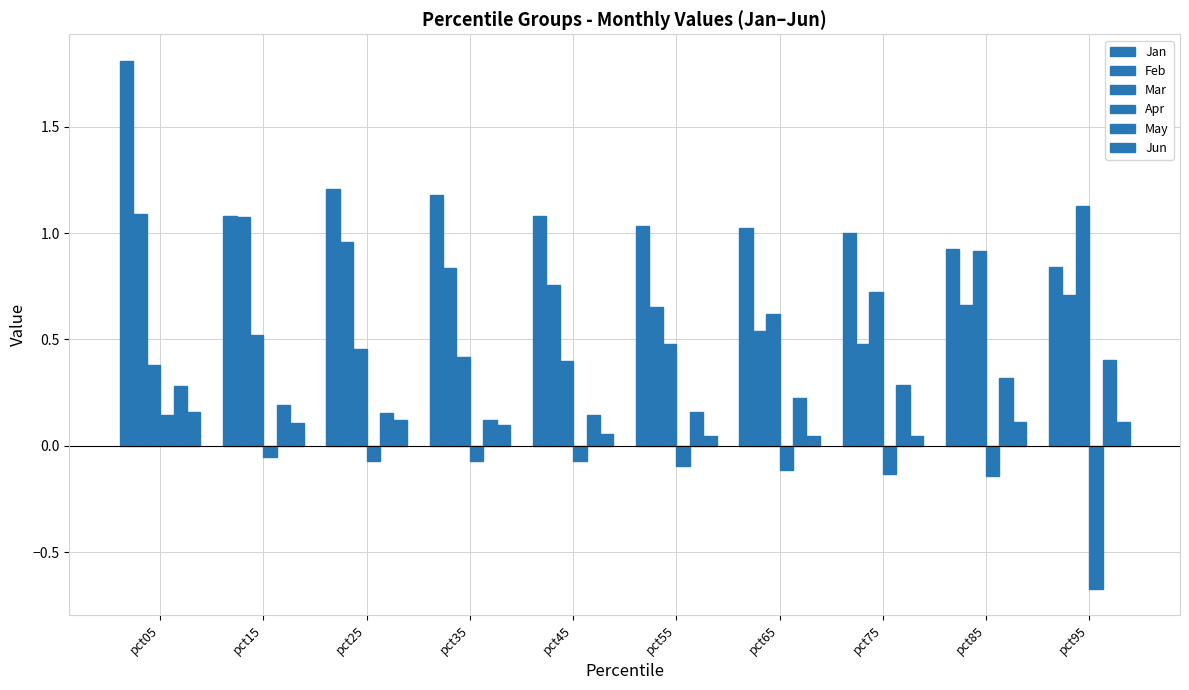

How many data points does each series have?

10